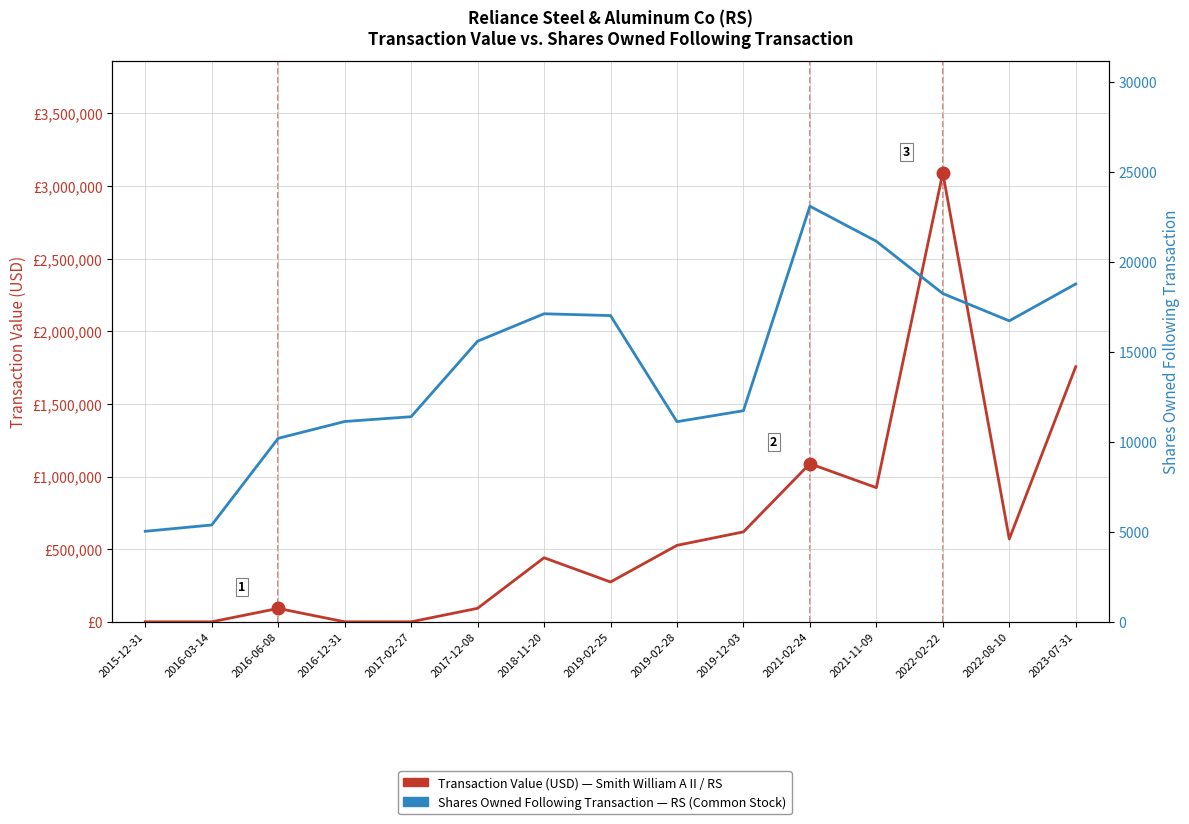

True or false: Shares Owned Following Transaction has more than 1 interior local peaks.

True